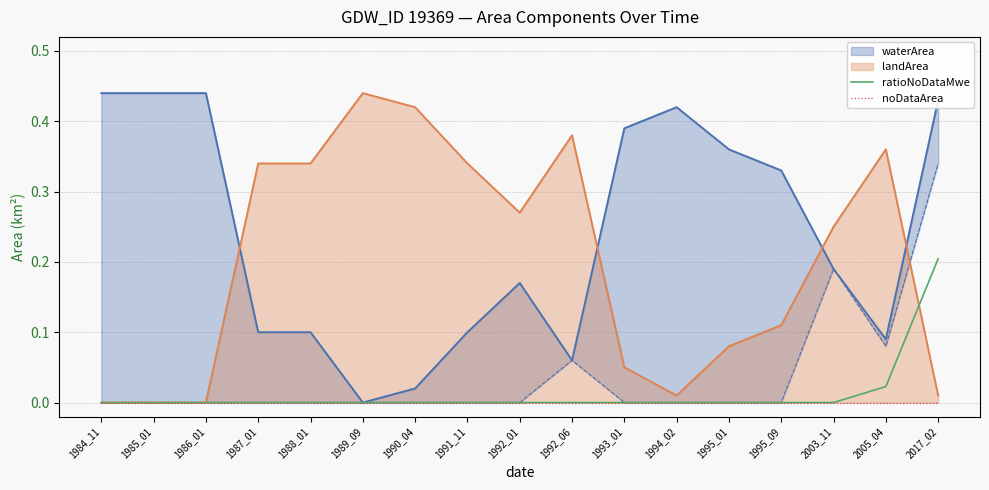

List the labels in order of noDataArea value, smallest first.

1984_11, 1985_01, 1986_01, 1987_01, 1988_01, 1989_09, 1990_04, 1991_11, 1992_01, 1992_06, 1993_01, 1994_02, 1995_01, 1995_09, 2003_11, 2005_04, 2017_02